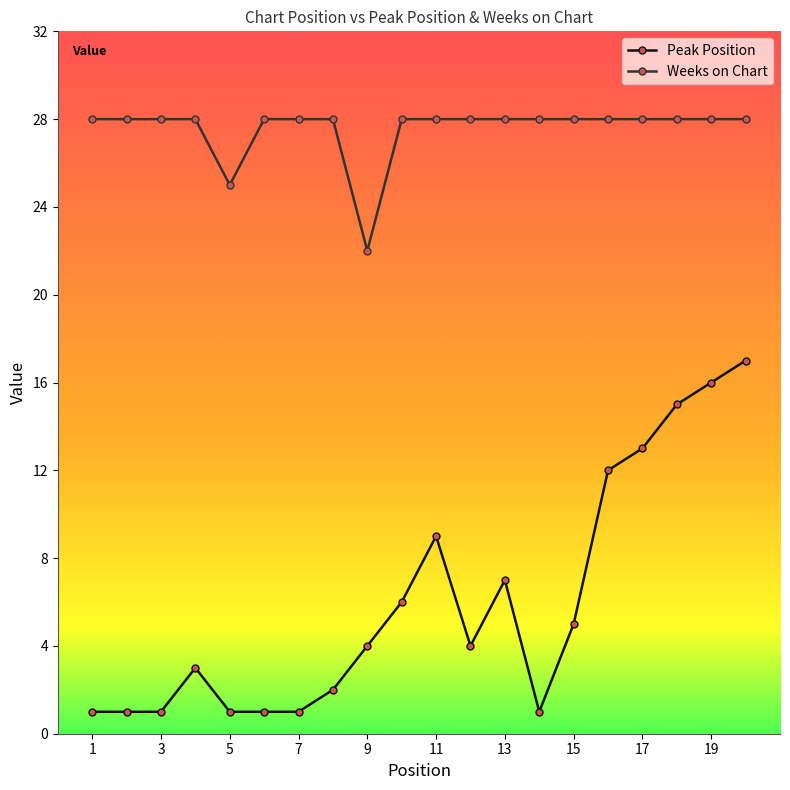

Which series has the largest total across all categories?

Weeks on Chart